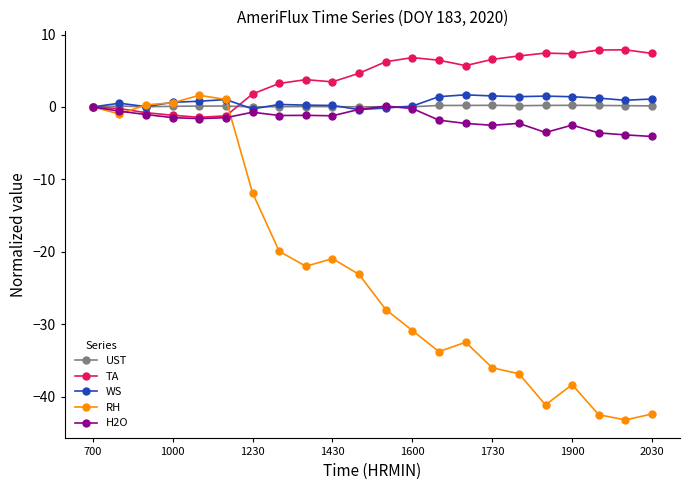

In UST, how many points are lower than both neighbors (excluding endpoints)?

4